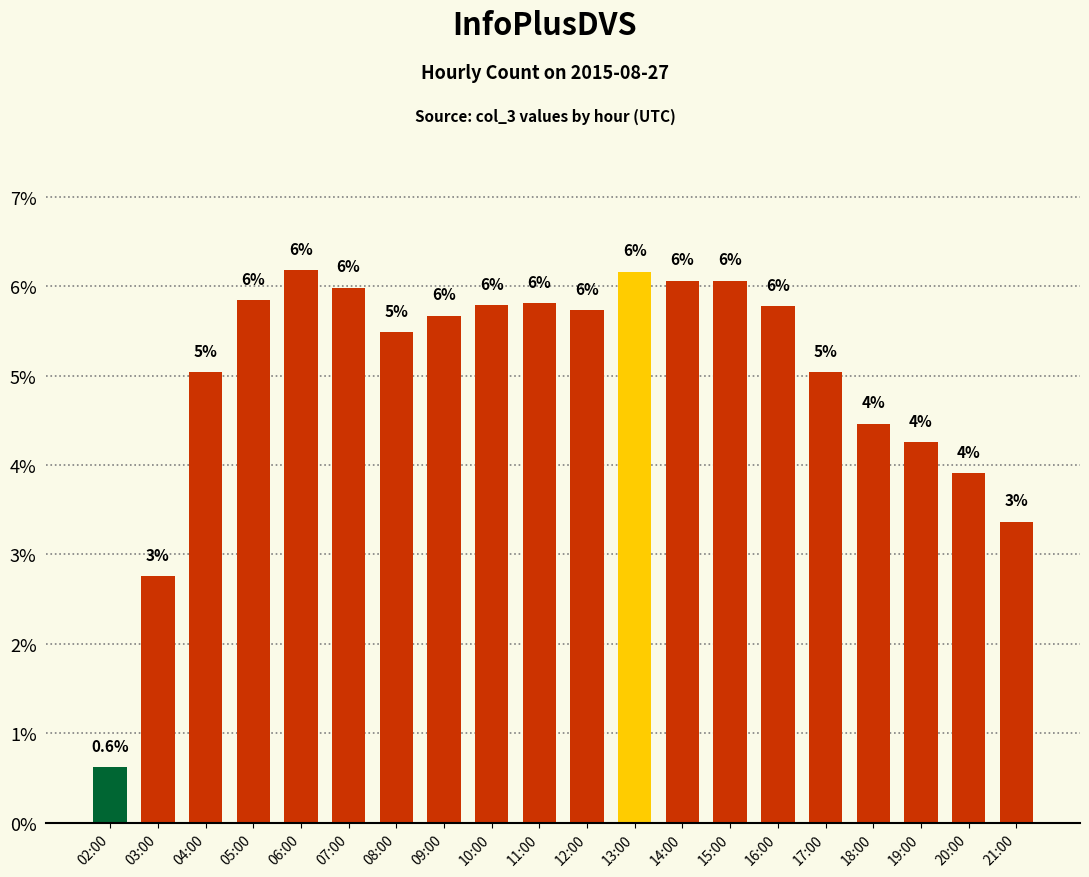

At which category does the chart reach its minimum across all series?

02:00